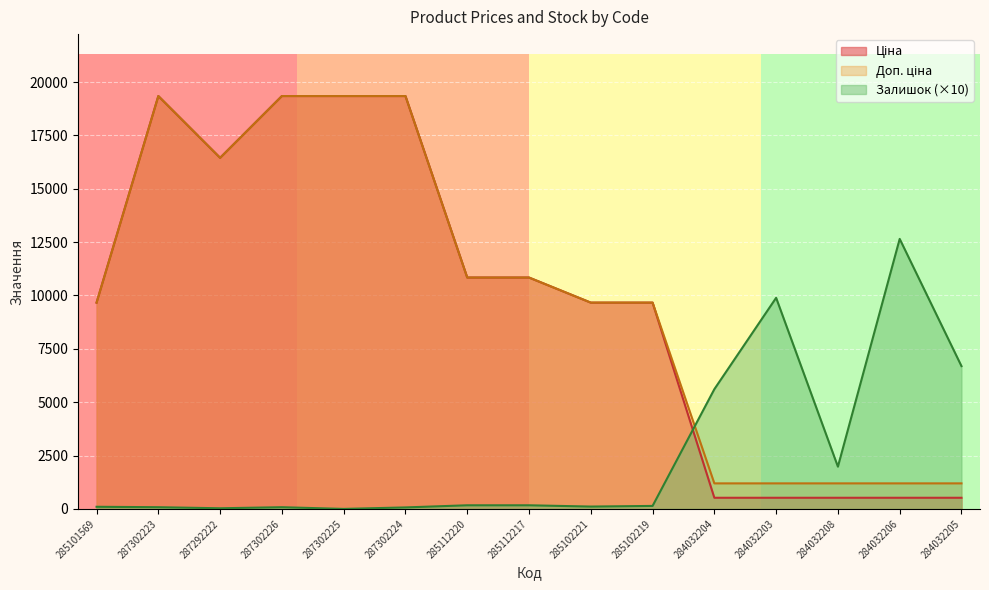

Rank the categories by Доп. ціна value from highest to lowest.

287302223, 287302226, 287302225, 287302224, 287292222, 285112220, 285112217, 285101569, 285102221, 285102219, 284032204, 284032203, 284032208, 284032206, 284032205